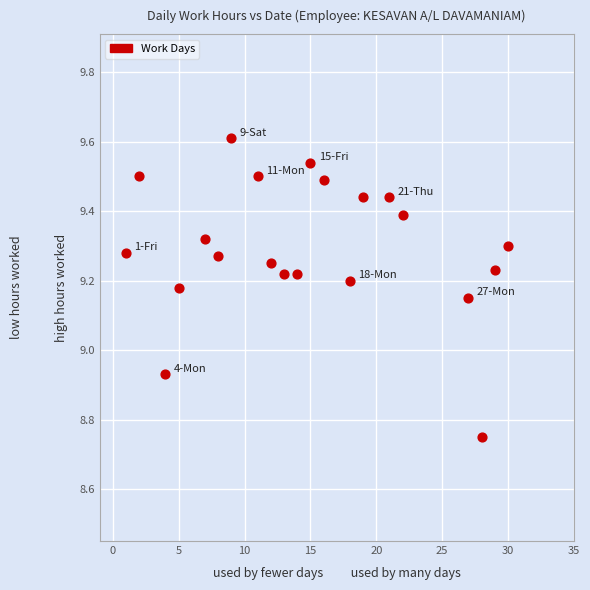

What is the range of X values (max minus min)?

29.0